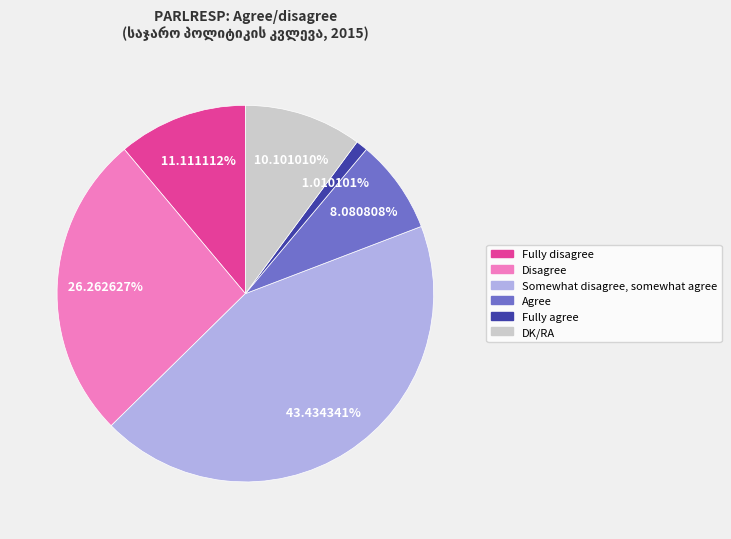

What percentage is the Fully agree slice, to the nearest percent?

1%